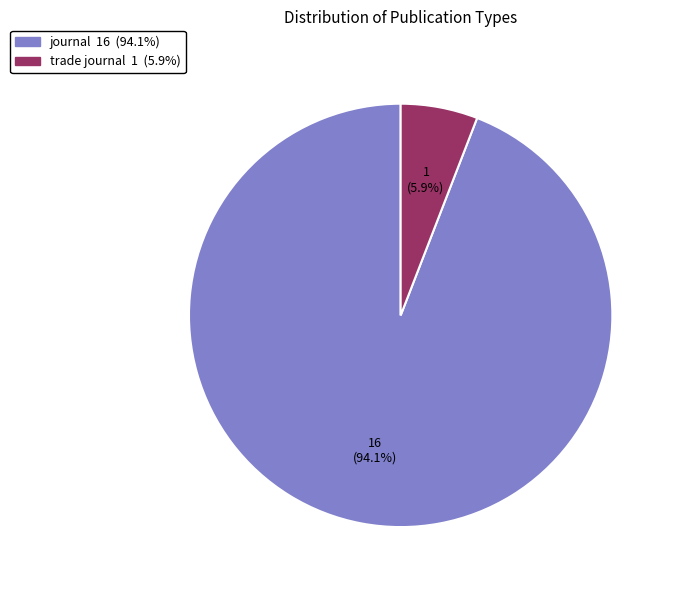

Is it true that journal is 94% of the pie?

True